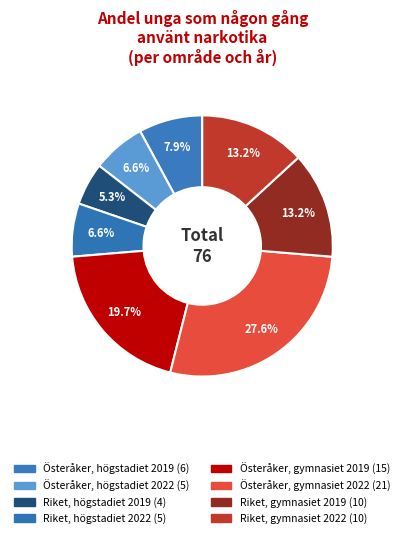

How many slices are in this pie chart?

8